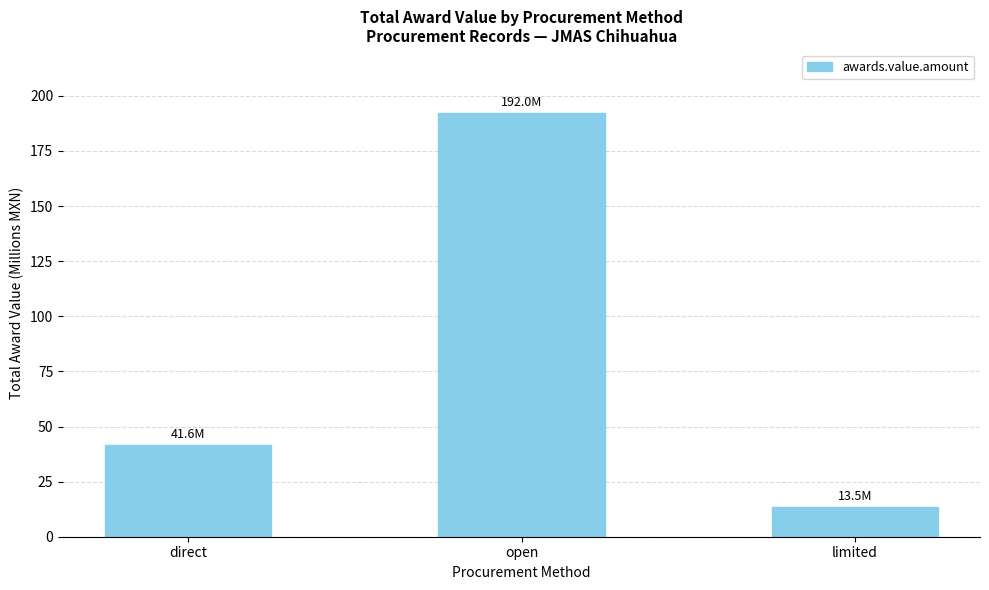

What is the difference between the values at limited and direct?

28.1